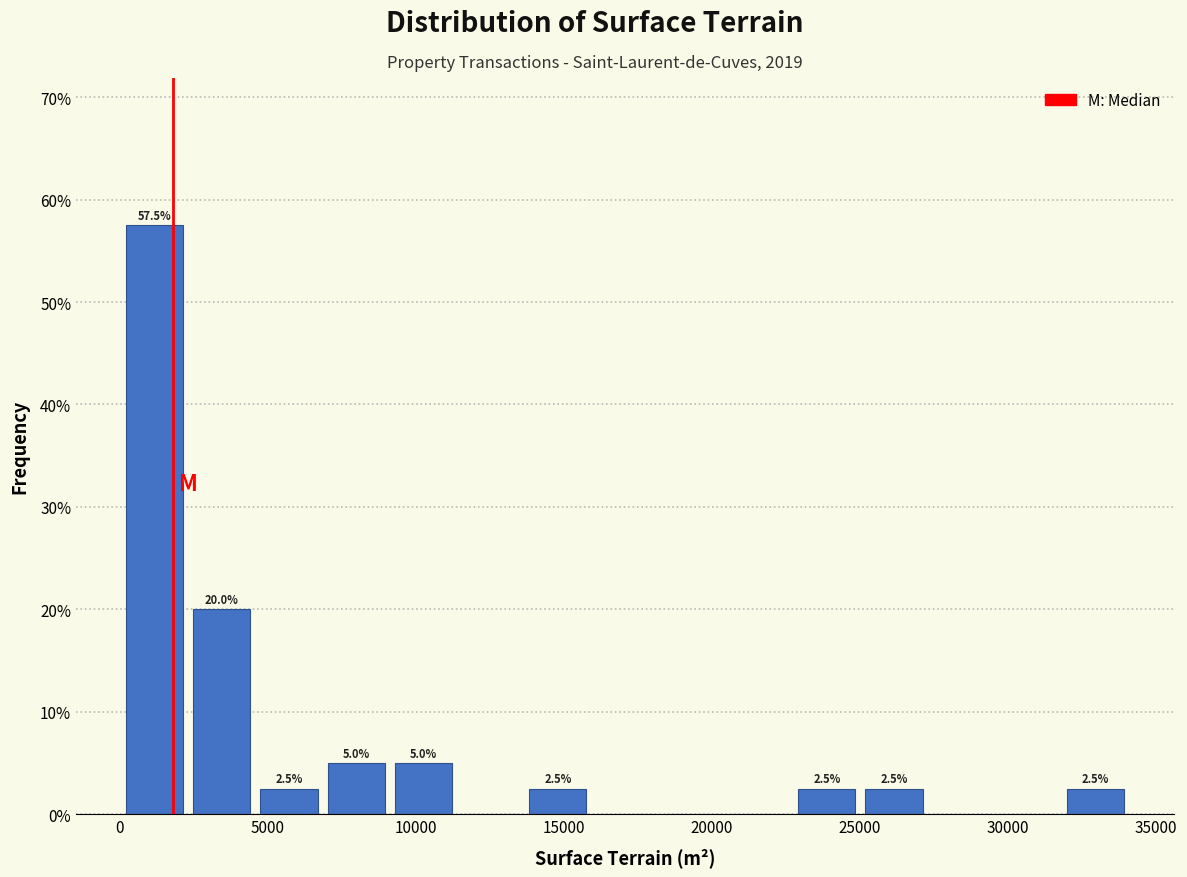

Over which range of the x-axis is the bar tallest?

0 to 2500